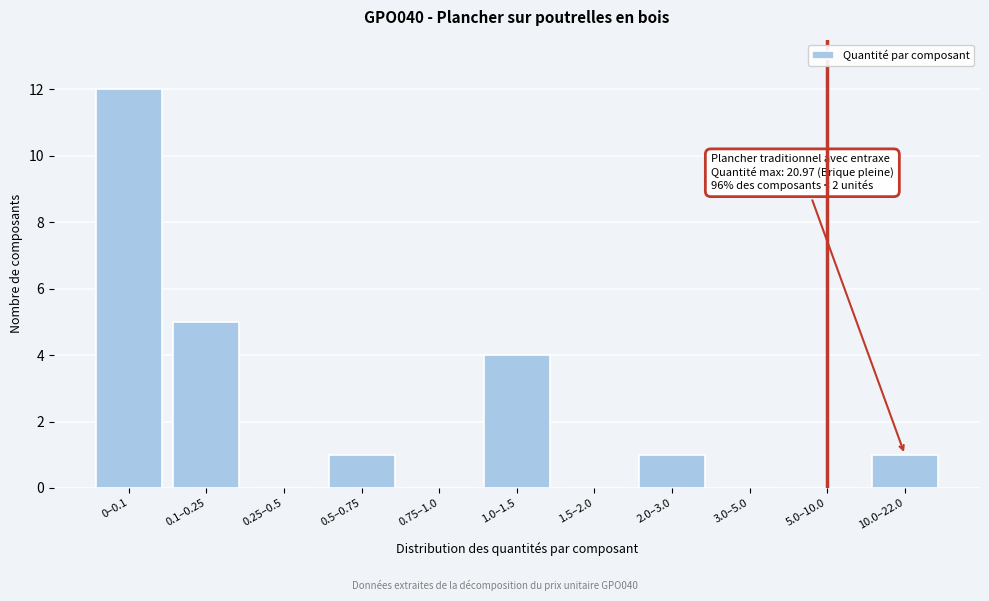

Reading left to right, extract all data points from this chart.

0–0.1=12	0.1–0.25=5	0.25–0.5=0	0.5–0.75=1	0.75–1.0=0	1.0–1.5=4	1.5–2.0=0	2.0–3.0=1	3.0–5.0=0	5.0–10.0=0	10.0–22.0=1